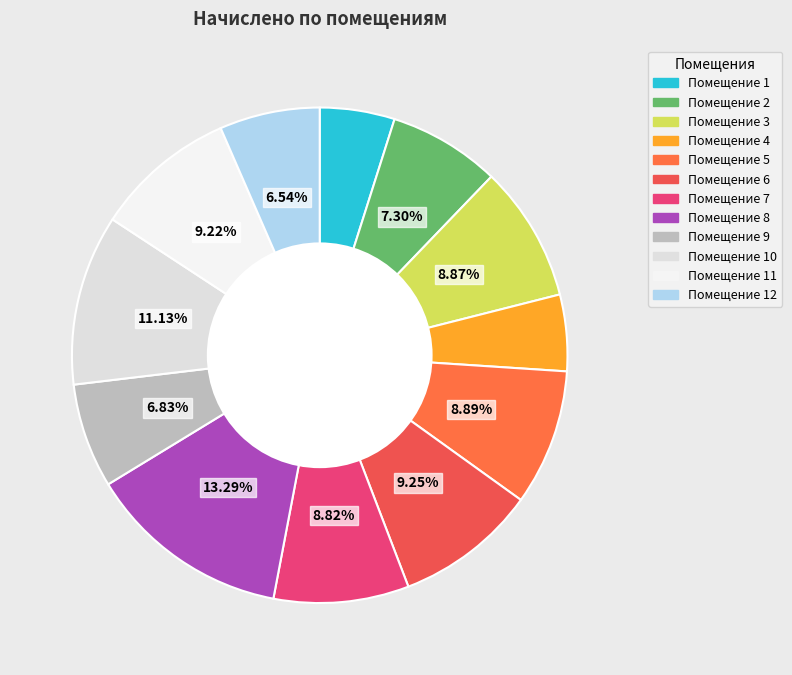

Rank the categories by value from highest to lowest.

8, 10, 6, 11, 5, 3, 7, 2, 9, 12, 4, 1